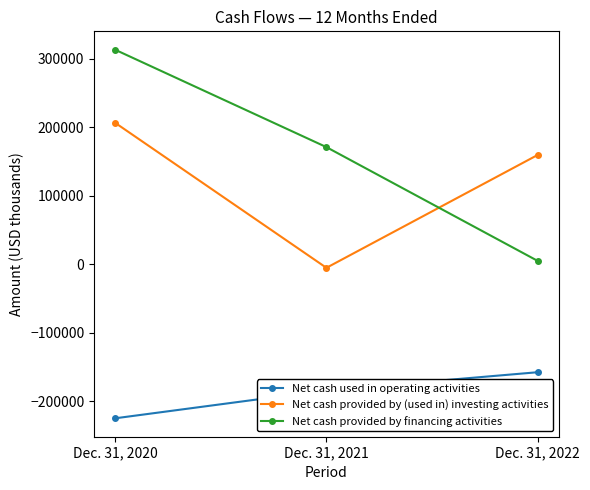

Reading left to right, transcribe all the data shown in this chart.

Net cash used in operating activities: -224857	-183917	-157561
Net cash provided by (used in) investing activities: 206686	-5055	159780
Net cash provided by financing activities: 313451	171237	5088